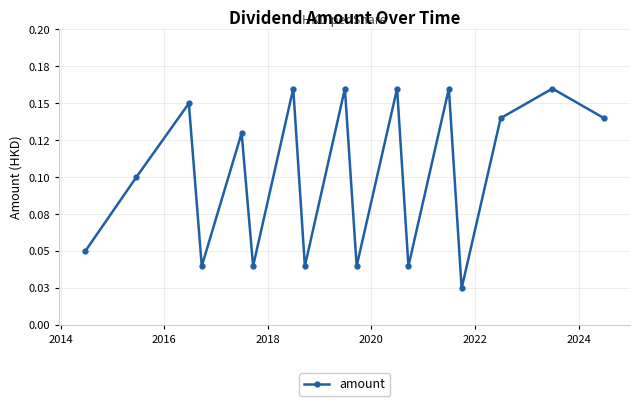

Reading right to left, extract all data points from this chart.

0.1	0.2	0.1	0.0	0.2	0.0	0.2	0.0	0.2	0.0	0.2	0.0	0.1	0.0	0.1	0.1	0.1